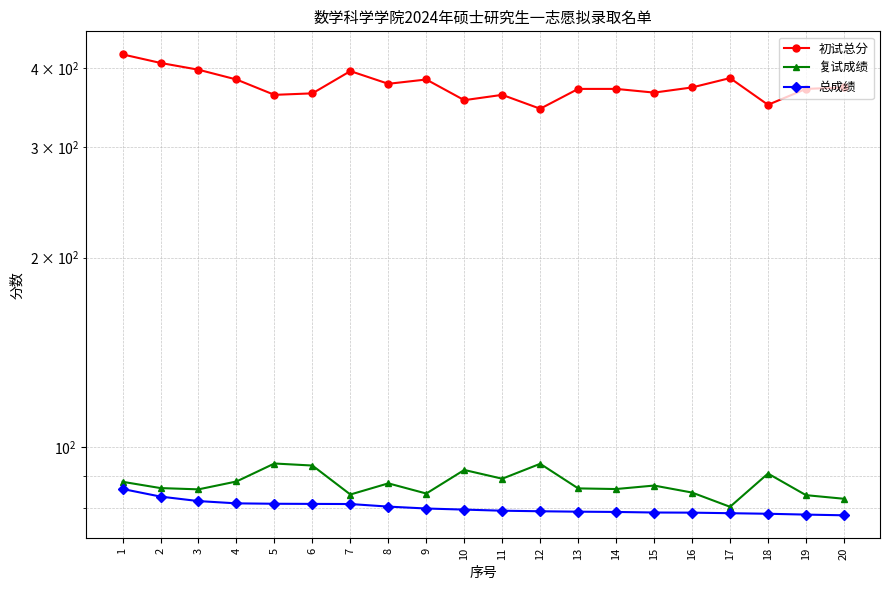

What is the greatest value displayed?

421.0